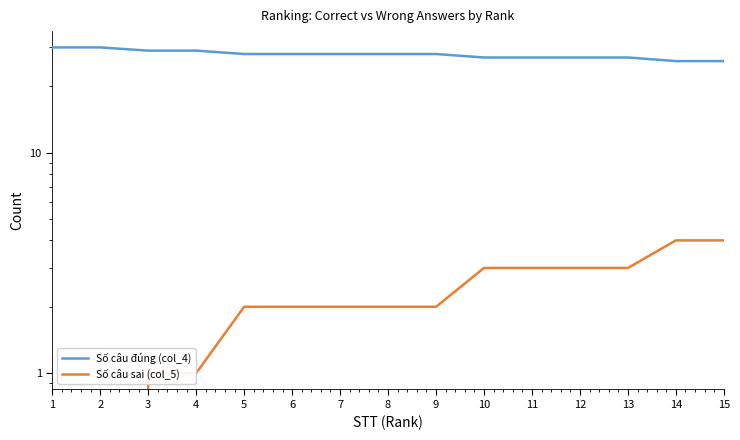

List the labels in order of Số câu sai (col_5) value, smallest first.

1, 2, 3, 4, 5, 6, 7, 8, 9, 10, 11, 12, 13, 14, 15